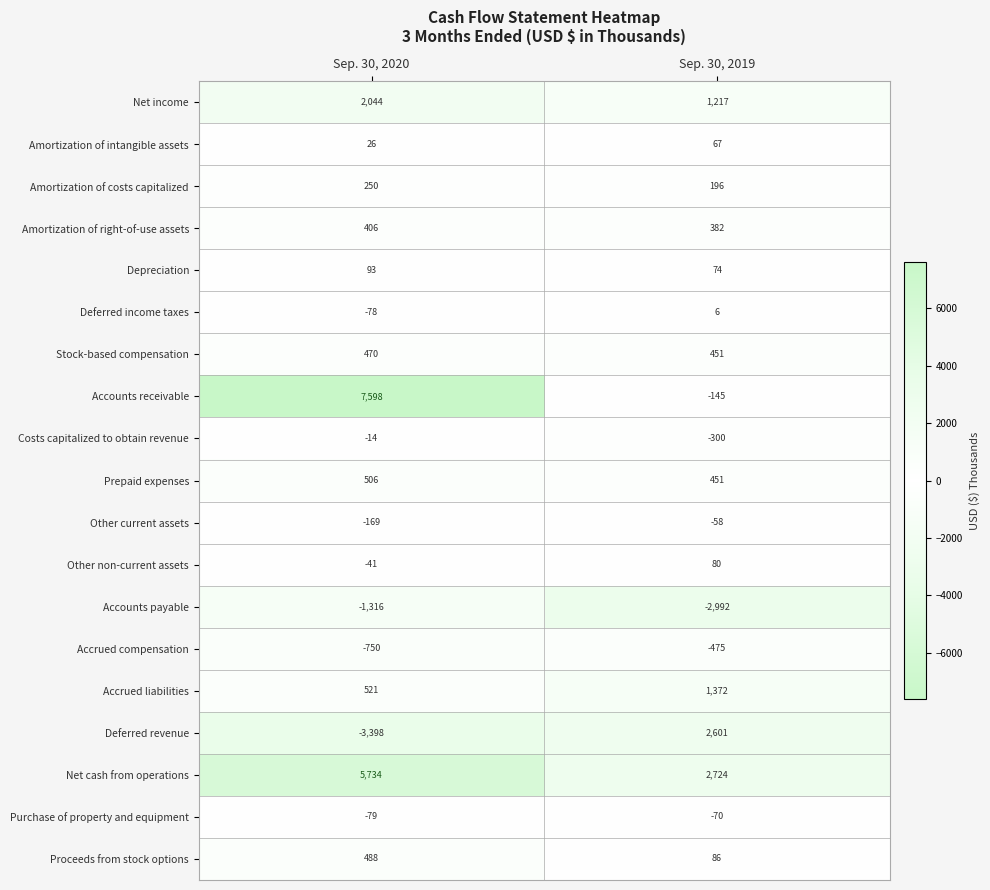

Between Sep. 30, 2020 and Sep. 30, 2019, which series saw the biggest shift?

Accounts receivable